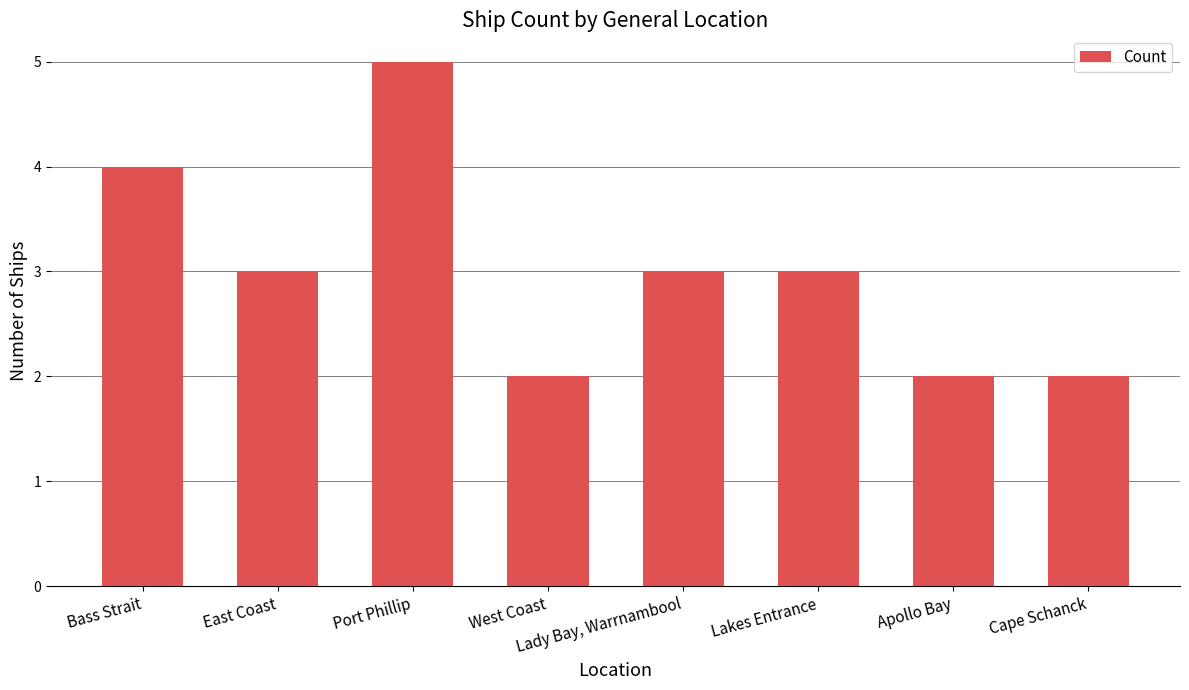

How many values are between 2 and 4?

7